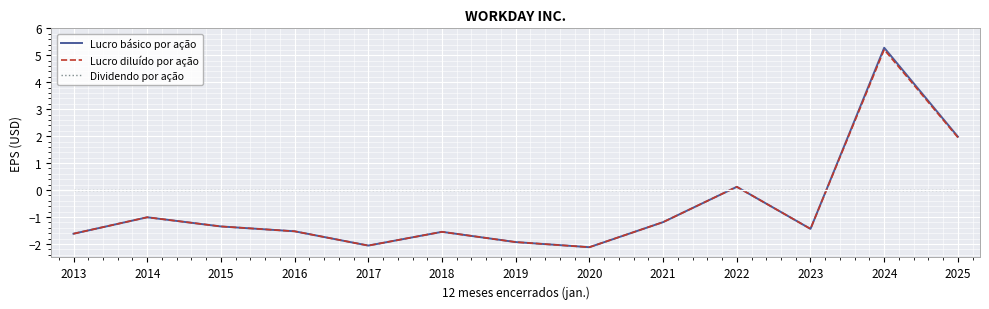

How many intersections are there between Dividendo por ação and Lucro diluído por ação?

3